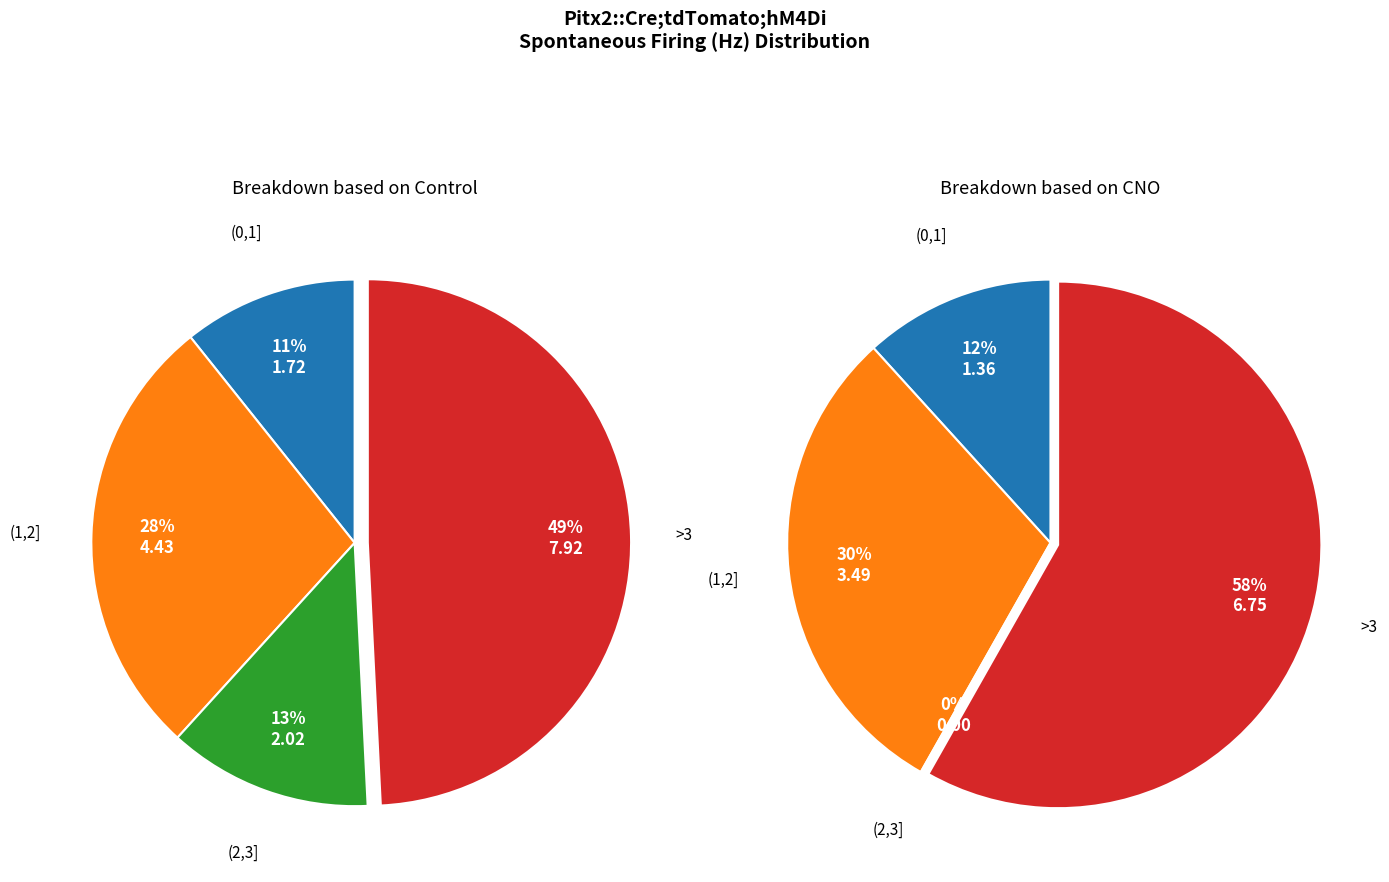

Rank the series by their average value, from lowest to highest.

CNO, Control